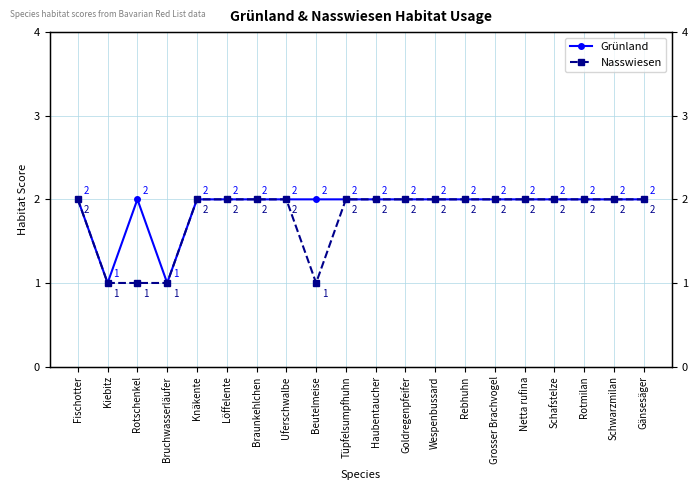

At how many categories does at least one series exceed 1?

18